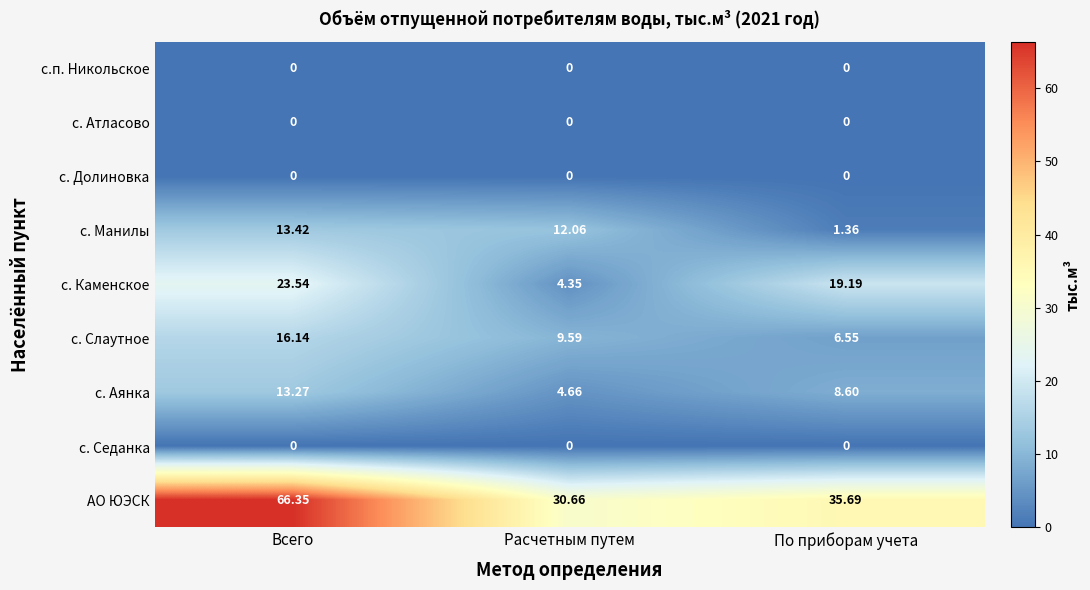

Between Всего and По приборам учета, which series saw the biggest shift?

АО ЮЭСК